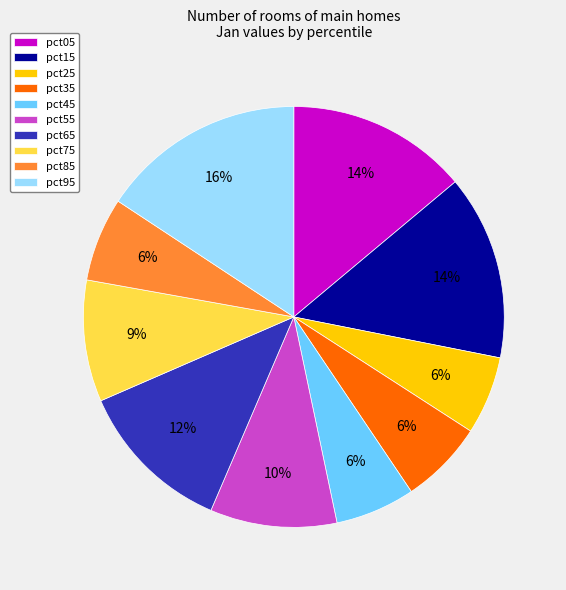

To the nearest percent, what portion does pct85 represent?

6%